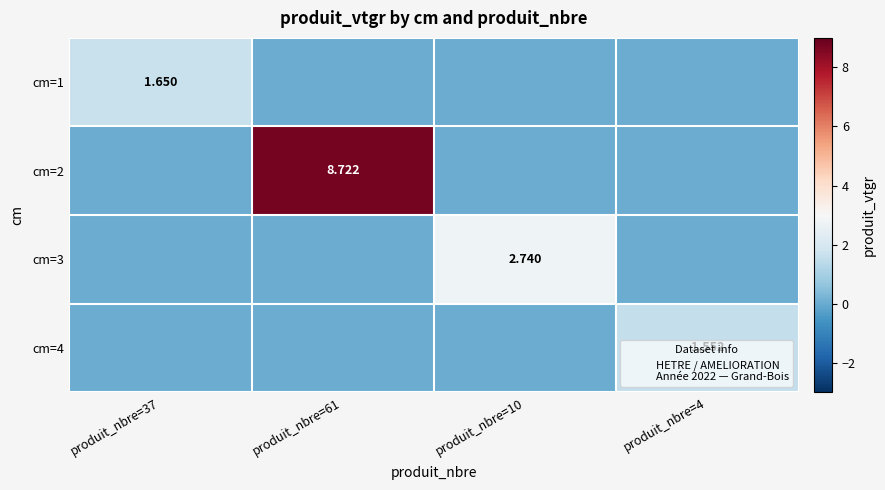

What is the spread (max minus min) of values at produit_nbre=4?

1.6